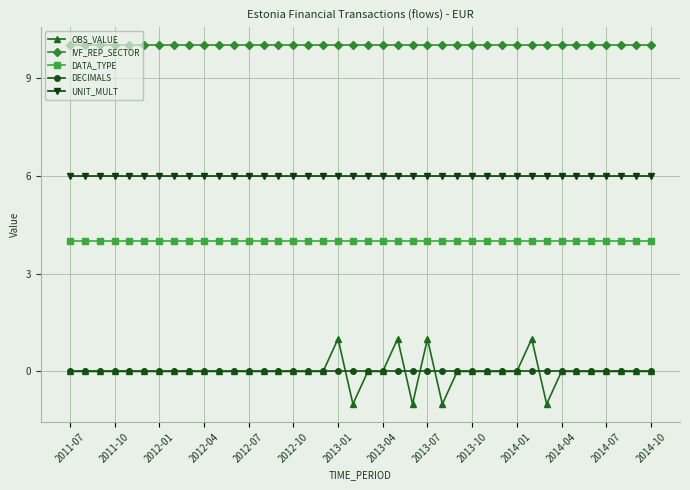

Reading right to left, what are all the values shown in this chart?

OBS_VALUE: 0	0	0	0	0	0	0	-1	1	0	0	0	0	0	-1	1	-1	1	0	0	-1	1	0	0	0	0	0	0	0	0	0	0	0	0	0	0	0	0	0	0
IVF_REP_SECTOR: 10	10	10	10	10	10	10	10	10	10	10	10	10	10	10	10	10	10	10	10	10	10	10	10	10	10	10	10	10	10	10	10	10	10	10	10	10	10	10	10
DATA_TYPE: 4	4	4	4	4	4	4	4	4	4	4	4	4	4	4	4	4	4	4	4	4	4	4	4	4	4	4	4	4	4	4	4	4	4	4	4	4	4	4	4
DECIMALS: 0	0	0	0	0	0	0	0	0	0	0	0	0	0	0	0	0	0	0	0	0	0	0	0	0	0	0	0	0	0	0	0	0	0	0	0	0	0	0	0
UNIT_MULT: 6	6	6	6	6	6	6	6	6	6	6	6	6	6	6	6	6	6	6	6	6	6	6	6	6	6	6	6	6	6	6	6	6	6	6	6	6	6	6	6